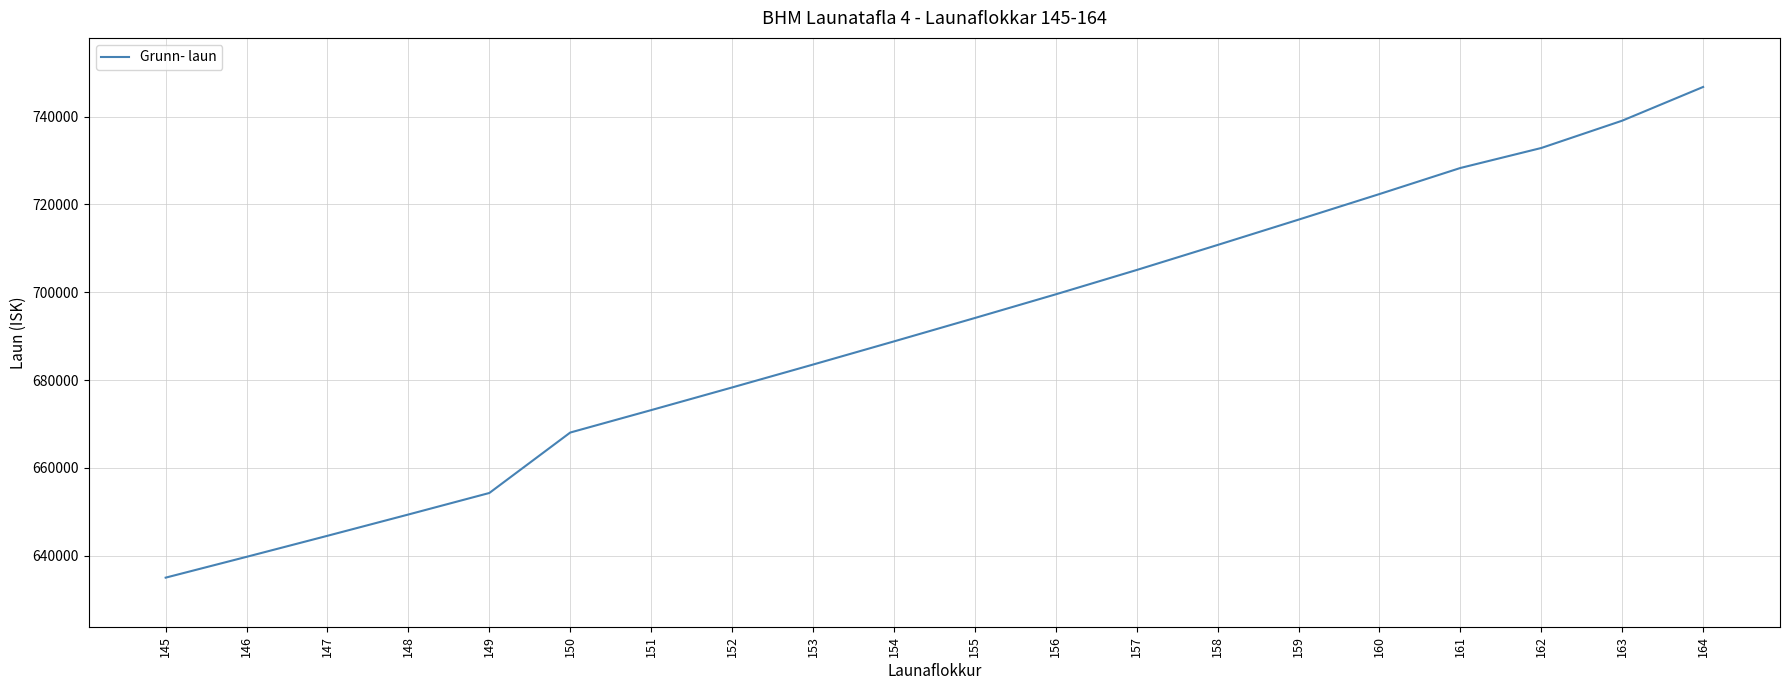

Between 161 and 155, which is larger?

161